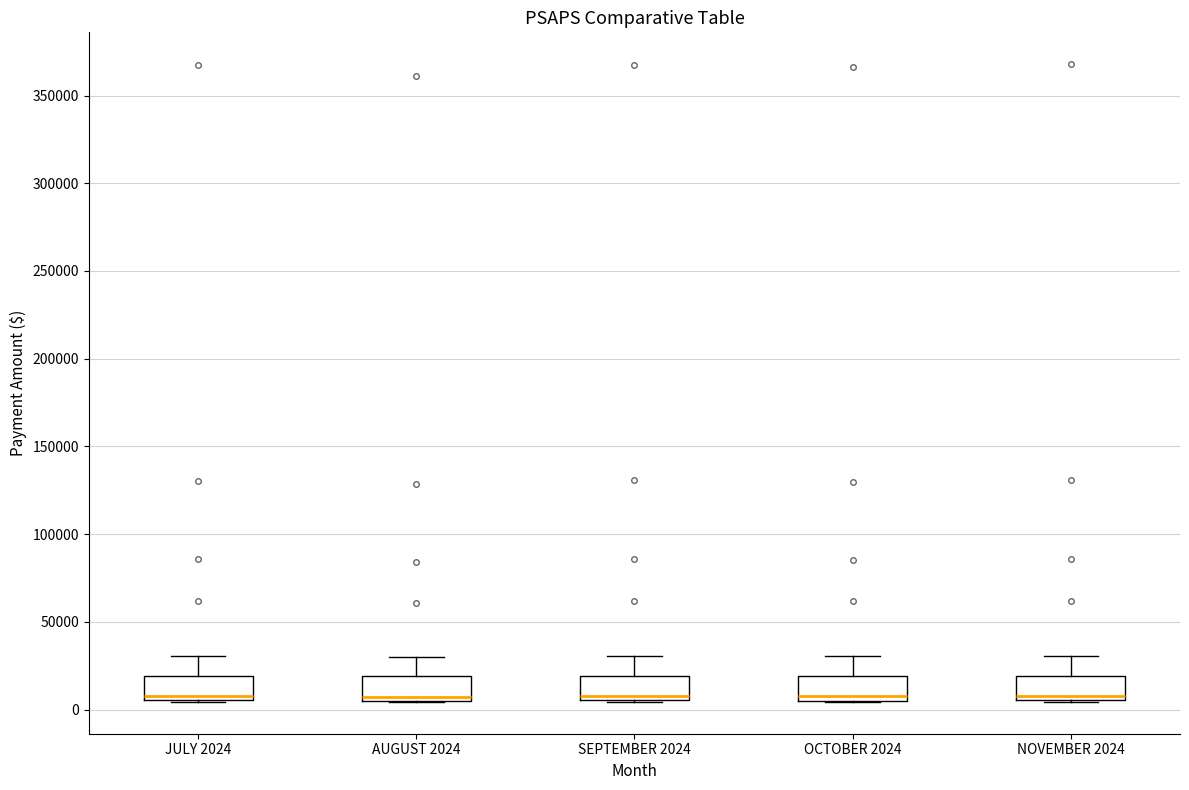

Reading left to right, read every box against the y-axis: the position of its median line, the range the box covers, and the ends of its whiskers. The values are not printed on the chart, so give them approximately, as read against the axis.

JULY 2024: median 10000, box 5000 to 20000, whiskers 5000 to 30000
AUGUST 2024: median 5000 (just above the box's lower edge), box 5000 to 20000, whiskers 5000 to 30000
SEPTEMBER 2024: median 10000, box 5000 to 20000, whiskers 5000 to 30000
OCTOBER 2024: median 10000, box 5000 to 20000, whiskers 5000 to 30000
NOVEMBER 2024: median 10000, box 5000 to 20000, whiskers 5000 to 30000